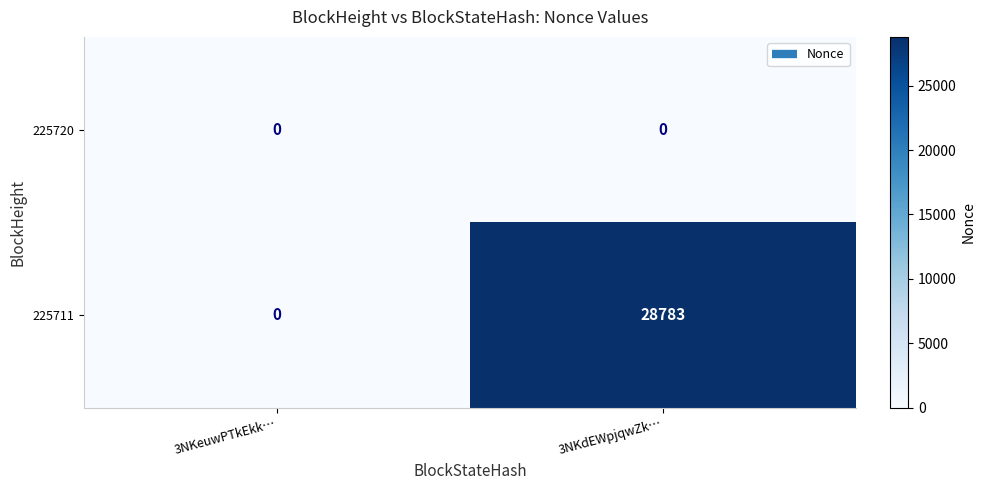

Which series has the widest spread of values?

225711